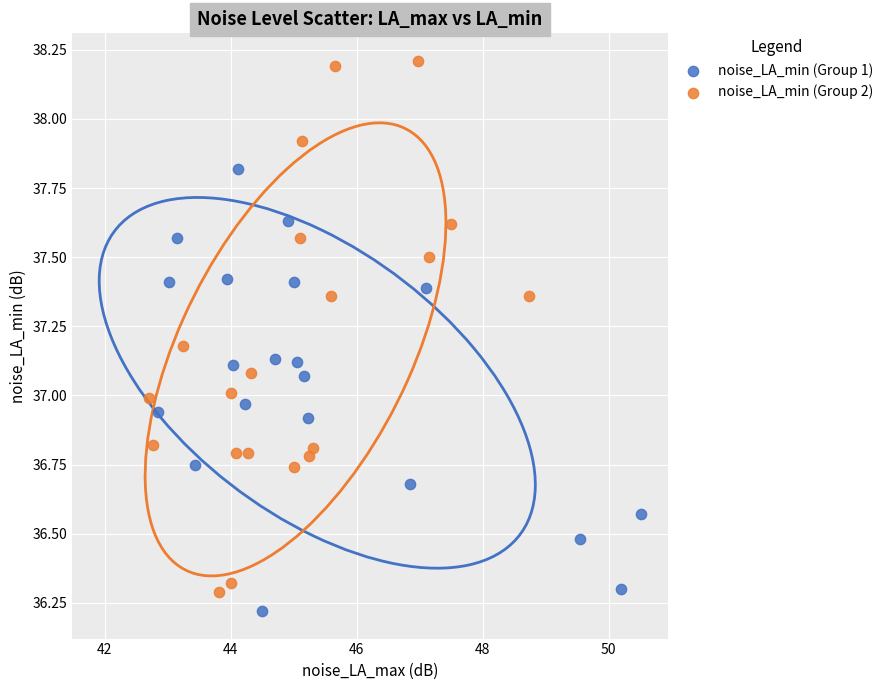

Which series has the largest Y range (max minus min)?

noise_LA_min (Group 2)